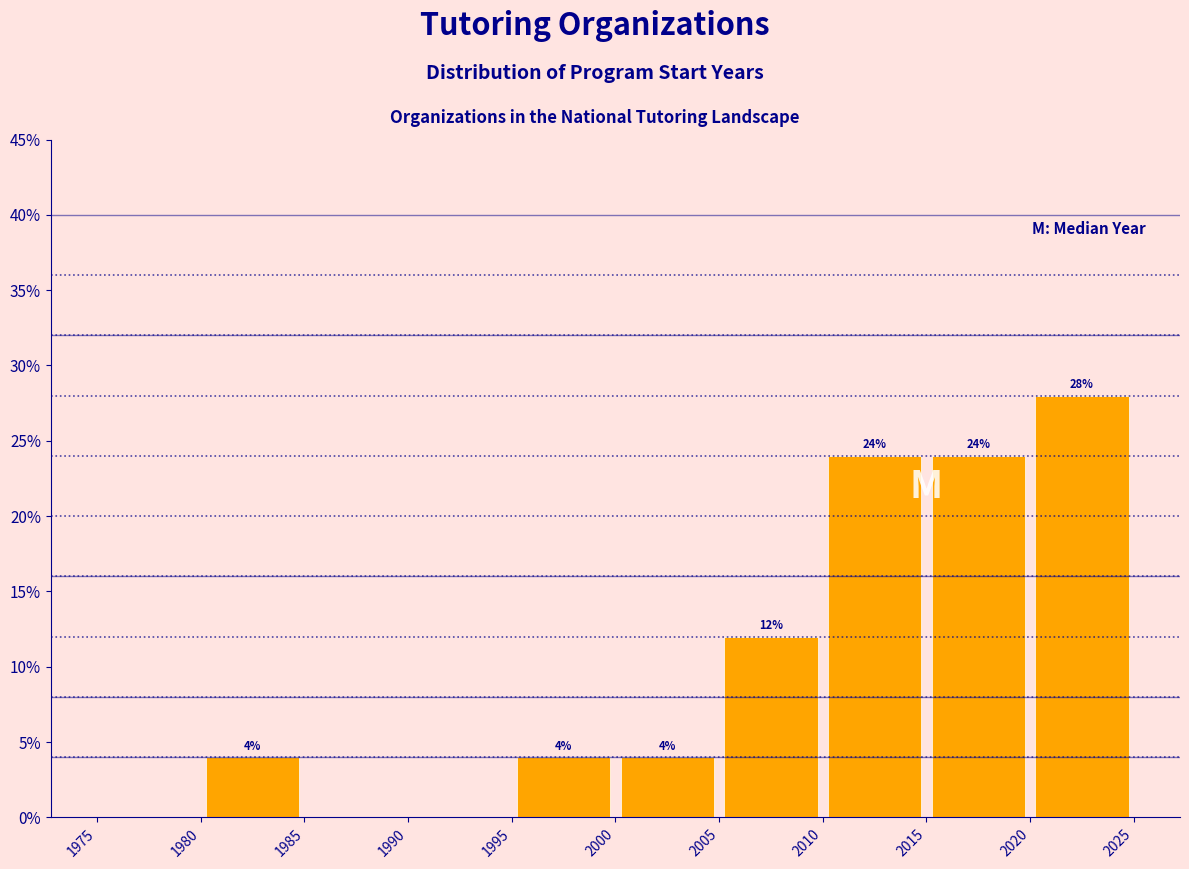

Which range on the x-axis has the tallest bar?

2020 to 2025